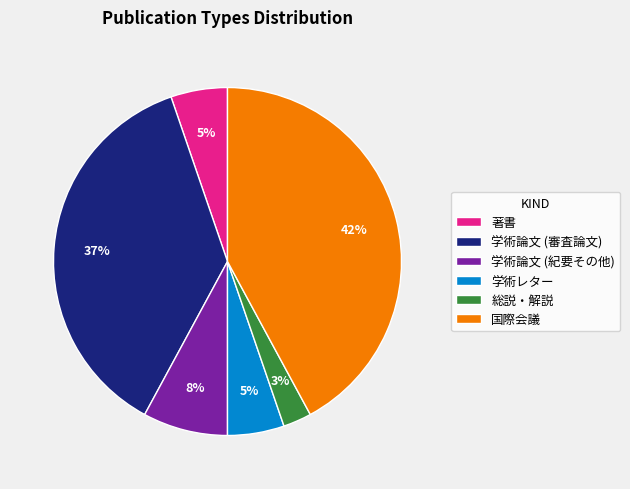

Is there a majority slice in this chart?

No